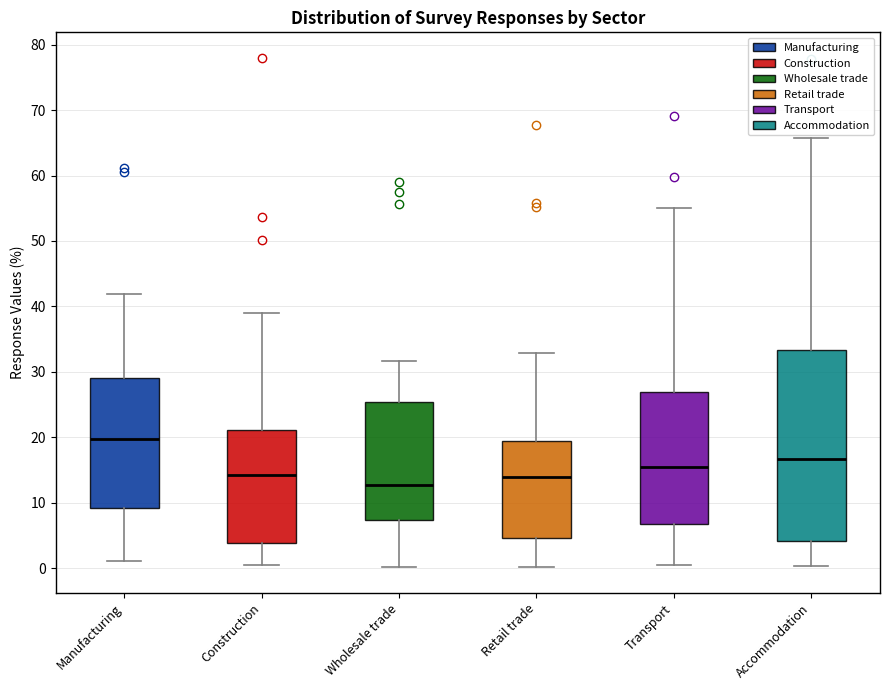

Where does the median line of the box for Accommodation sit on the y-axis? The values are not printed on the chart, so give them approximately, as read against the axis.

17